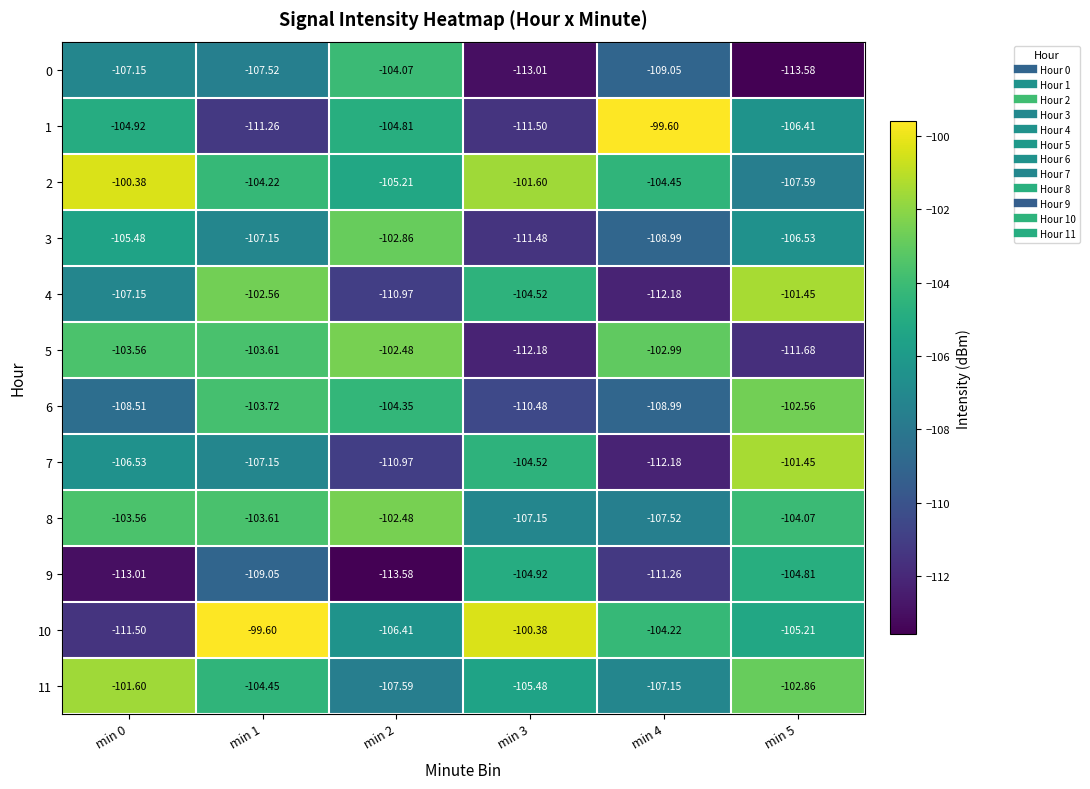

Is the value of 9 at min 3 greater than the value of 2 at min 4?

No